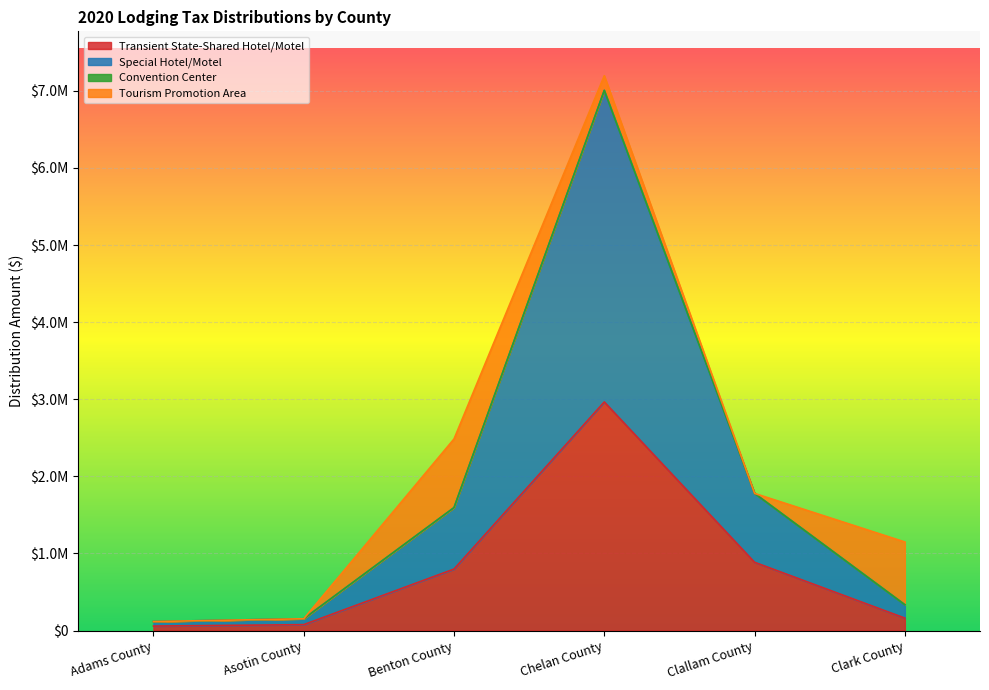

Which series has the largest range (max minus min)?

Special Hotel/Motel